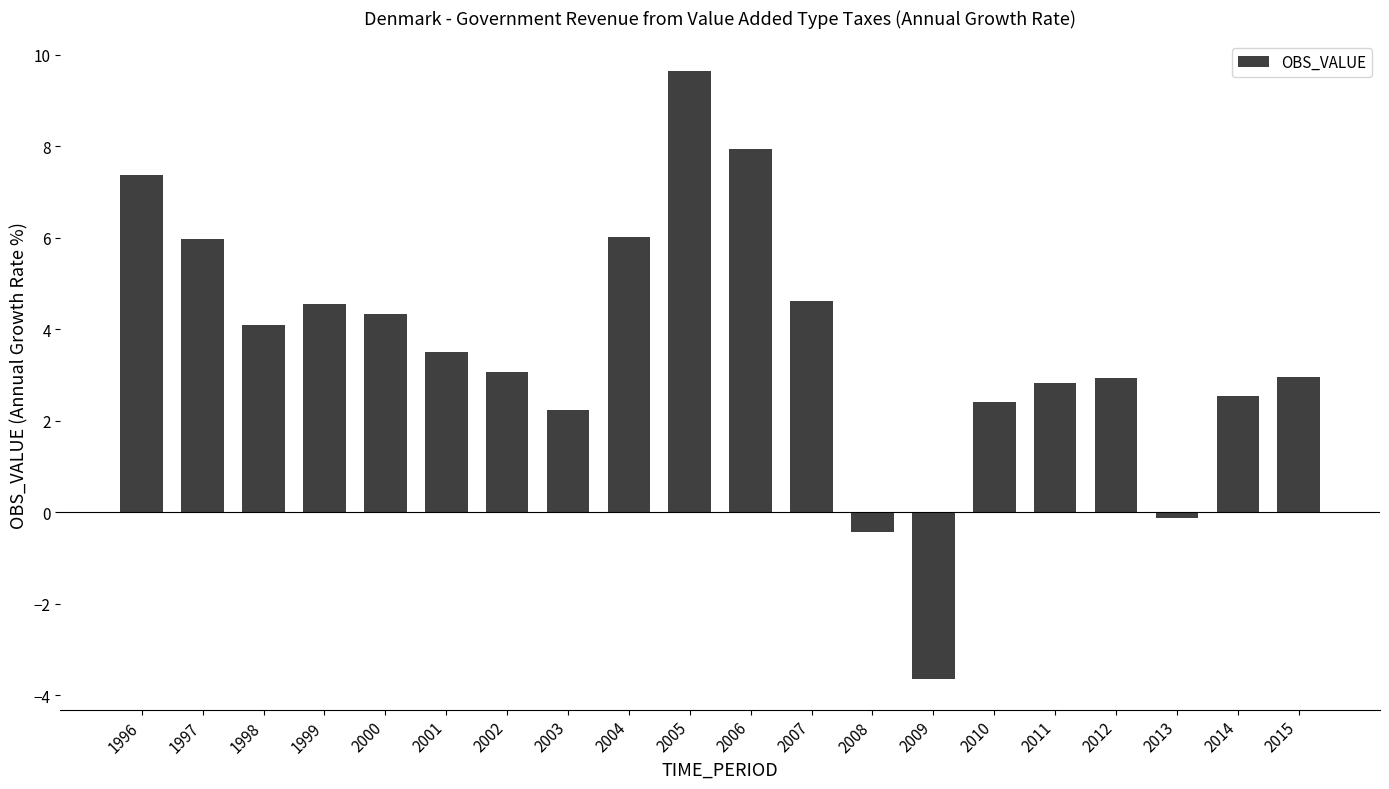

What is the smallest value displayed?

-3.6